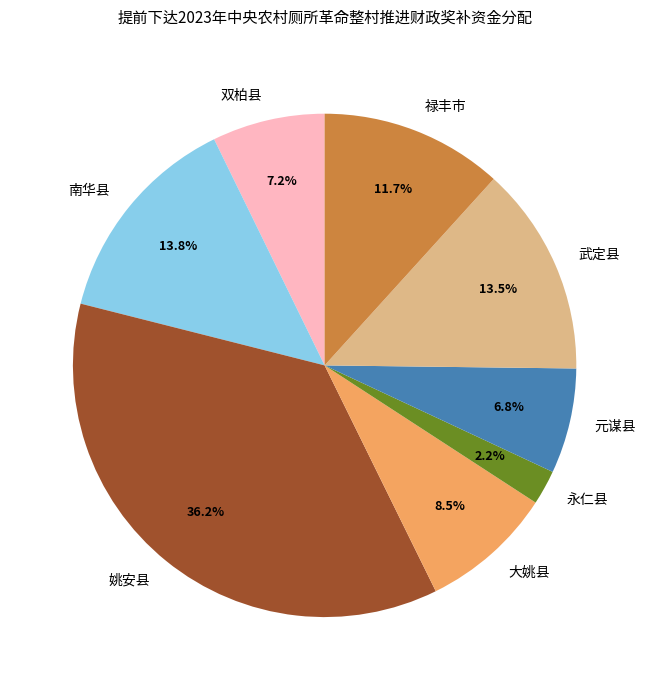

To the nearest percent, what portion does 元谋县 represent?

7%